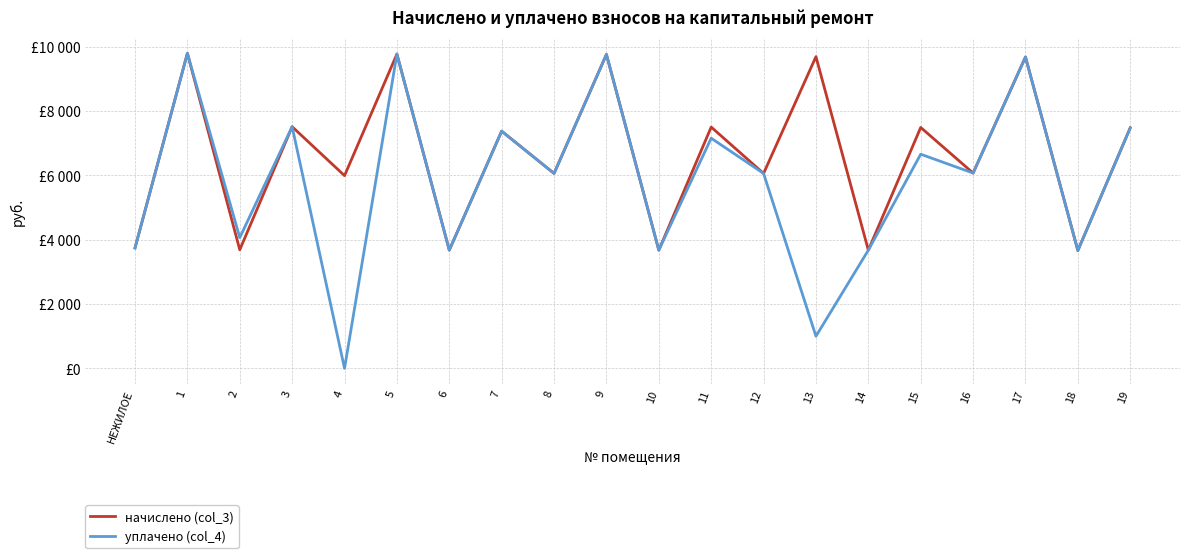

What are all the series names shown in the legend?

начислено (col_3), уплачено (col_4)